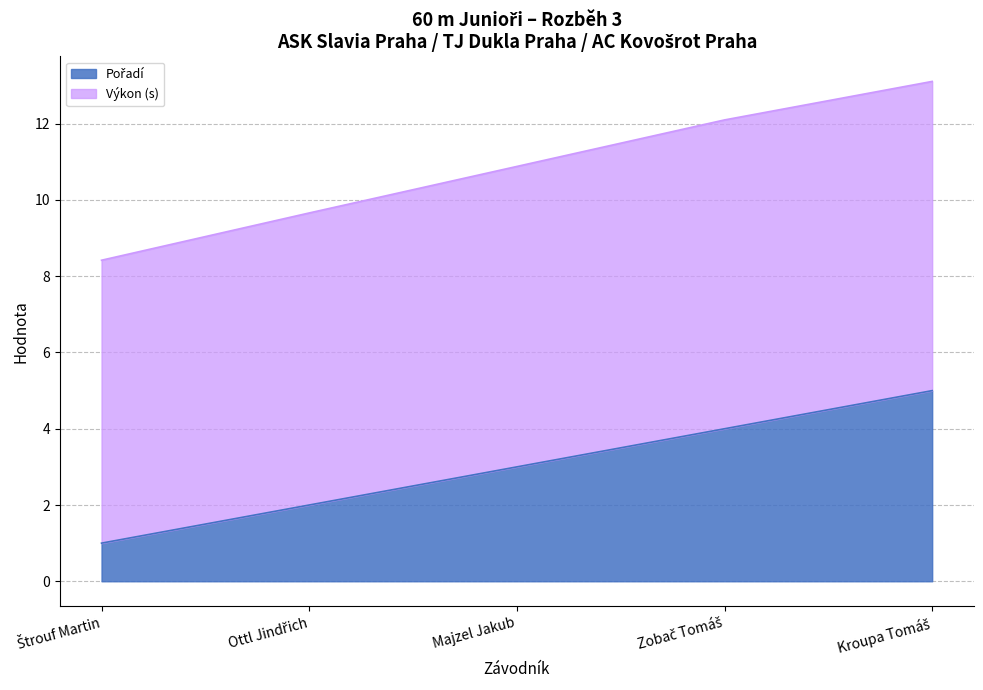

Does the chart display data point markers on the line(s)?

No